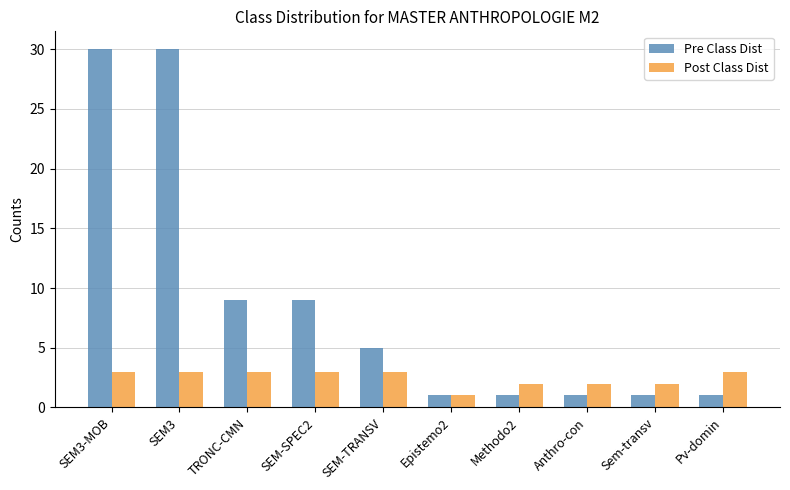

Reading left to right, extract all data points from this chart.

Pre Class Dist: 30	30	9	9	5	1	1	1	1	1
Post Class Dist: 3	3	3	3	3	1	2	2	2	3